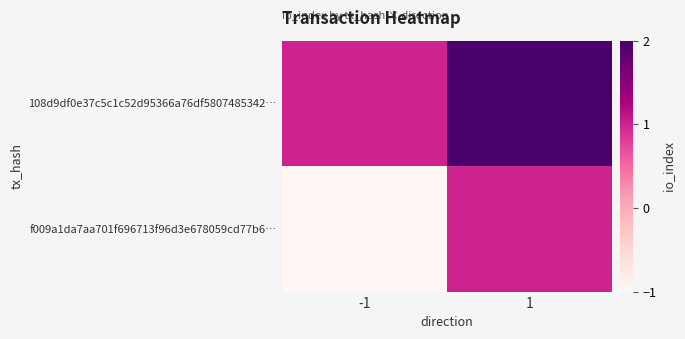

Between -1 and 1, which is larger?

1